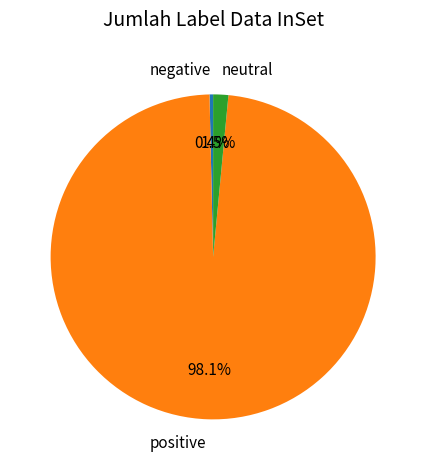

Combined, do positive and negative account for over 50%?

Yes